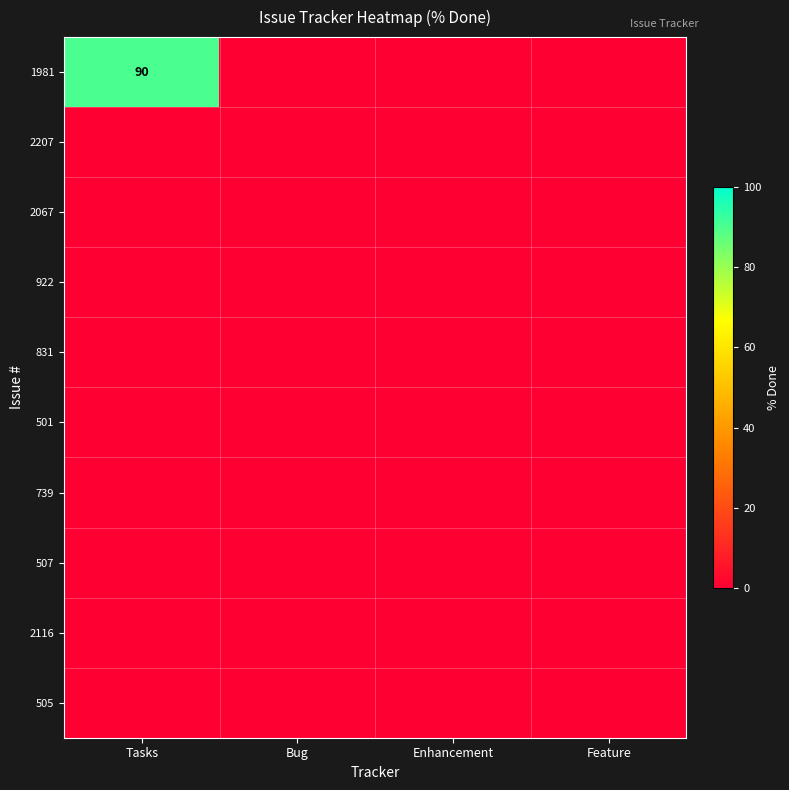

Count the number of categories in the chart.

4